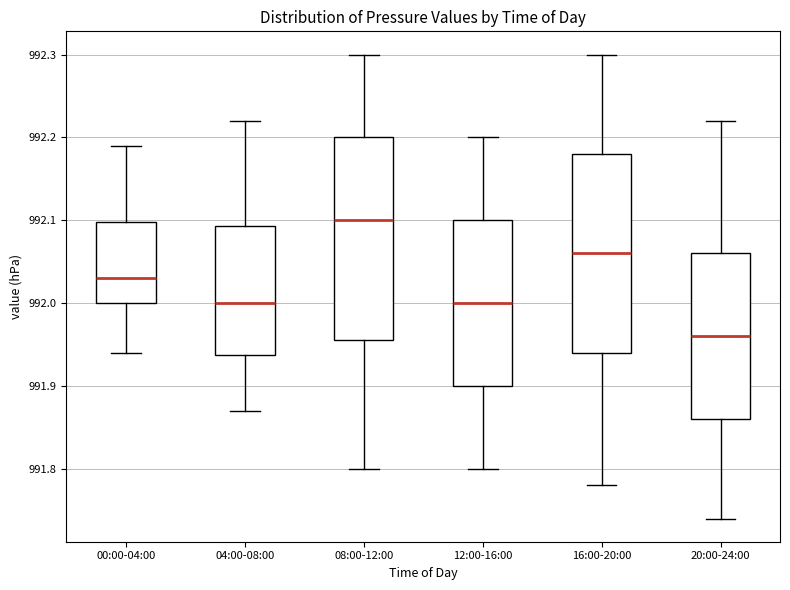

Reading left to right, read every box against the y-axis: the position of its median line, the range the box covers, and the ends of its whiskers. The values are not printed on the chart, so give them approximately, as read against the axis.

00:00-04:00: median 992.03, box 992.00 to 992.10, whiskers 991.94 to 992.19
04:00-08:00: median 992.00, box 991.94 to 992.09, whiskers 991.87 to 992.22
08:00-12:00: median 992.10, box 991.96 to 992.20, whiskers 991.80 to 992.30
12:00-16:00: median 992.00, box 991.90 to 992.10, whiskers 991.80 to 992.20
16:00-20:00: median 992.06, box 991.94 to 992.18, whiskers 991.78 to 992.30
20:00-24:00: median 991.96, box 991.86 to 992.06, whiskers 991.74 to 992.22